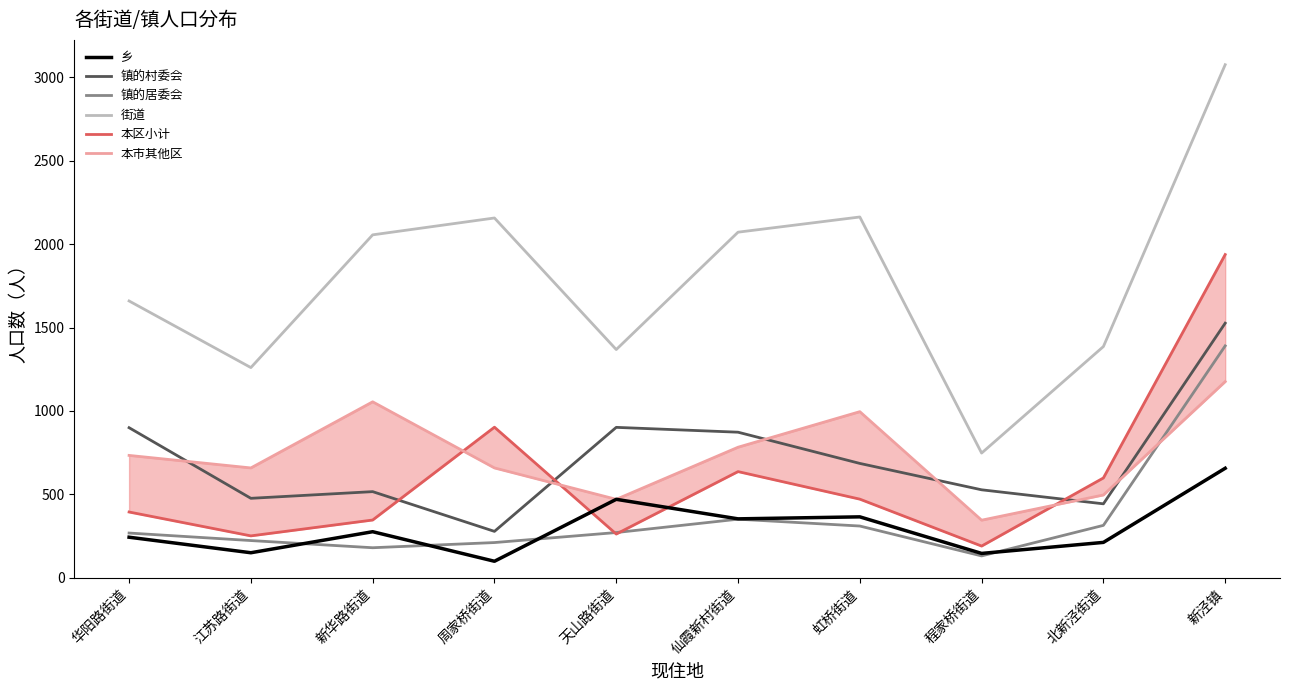

What is the average value of the 镇的村委会 series?

713